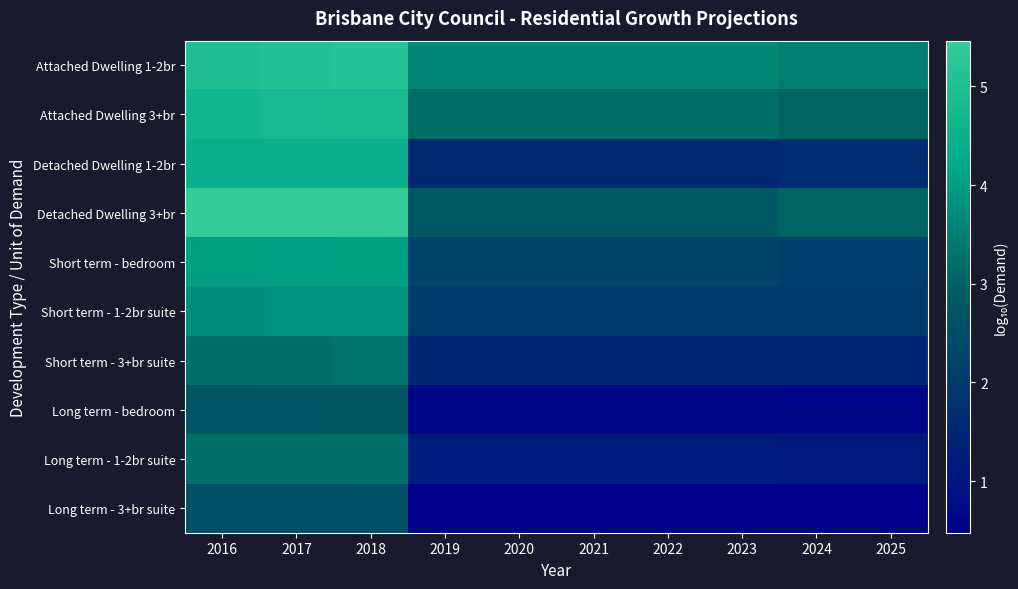

Which series has the largest total across all categories?

Attached Dwelling 1-2br